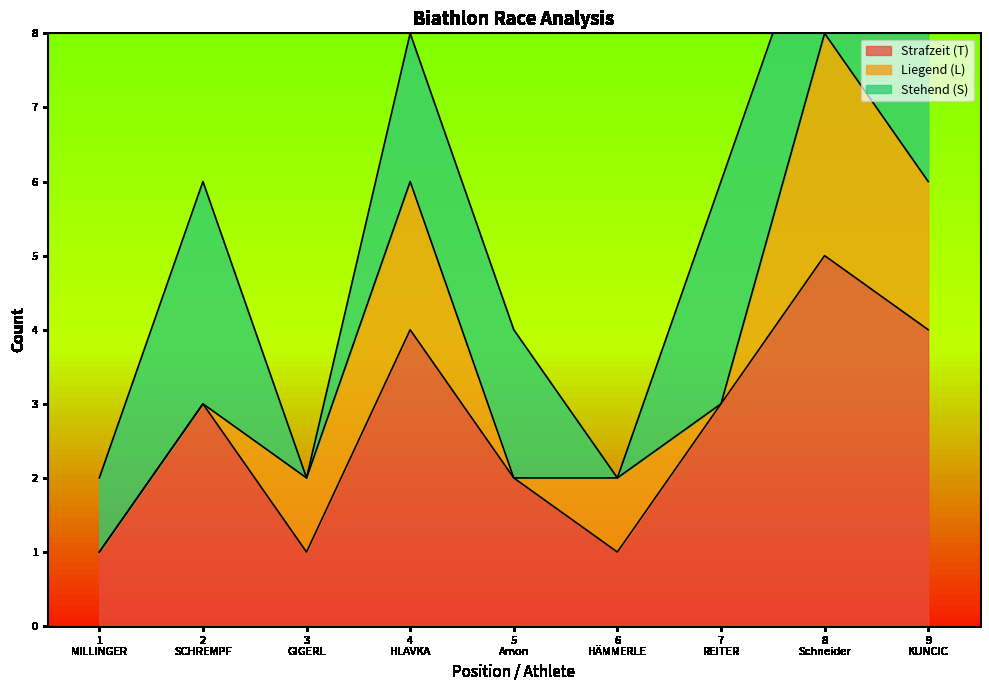

Count the Strafzeit (T) values in the range 1 to 4.

8